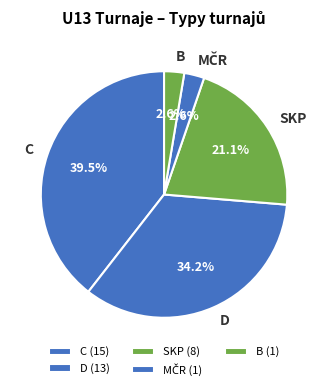

Does D represent more than half of the total?

No